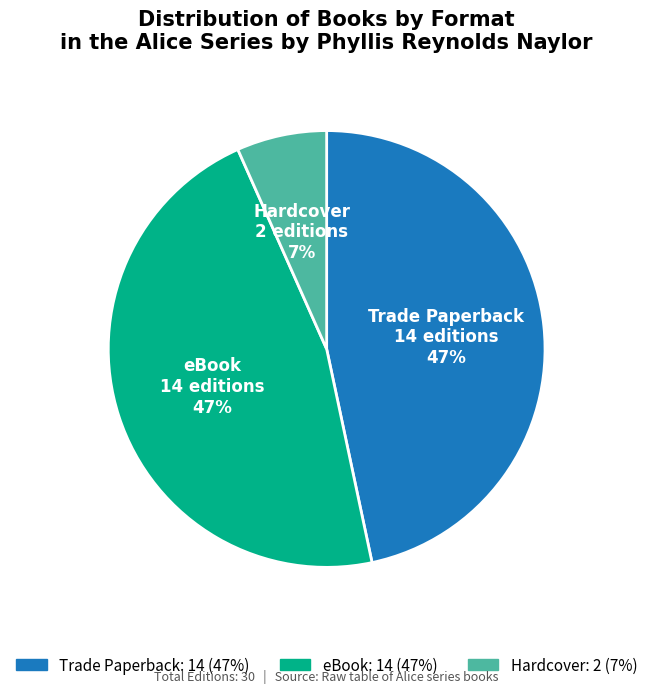

True or false: Hardcover accounts for 14% of the total.

False